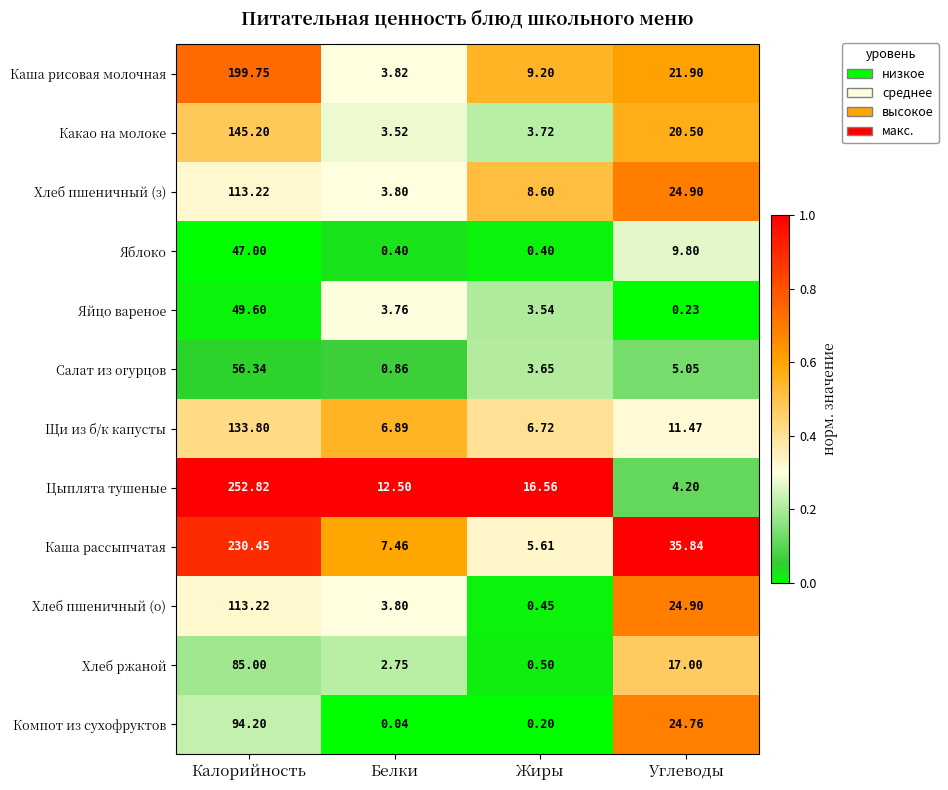

At which label does Салат из огурцов reach its peak?

Калорийность